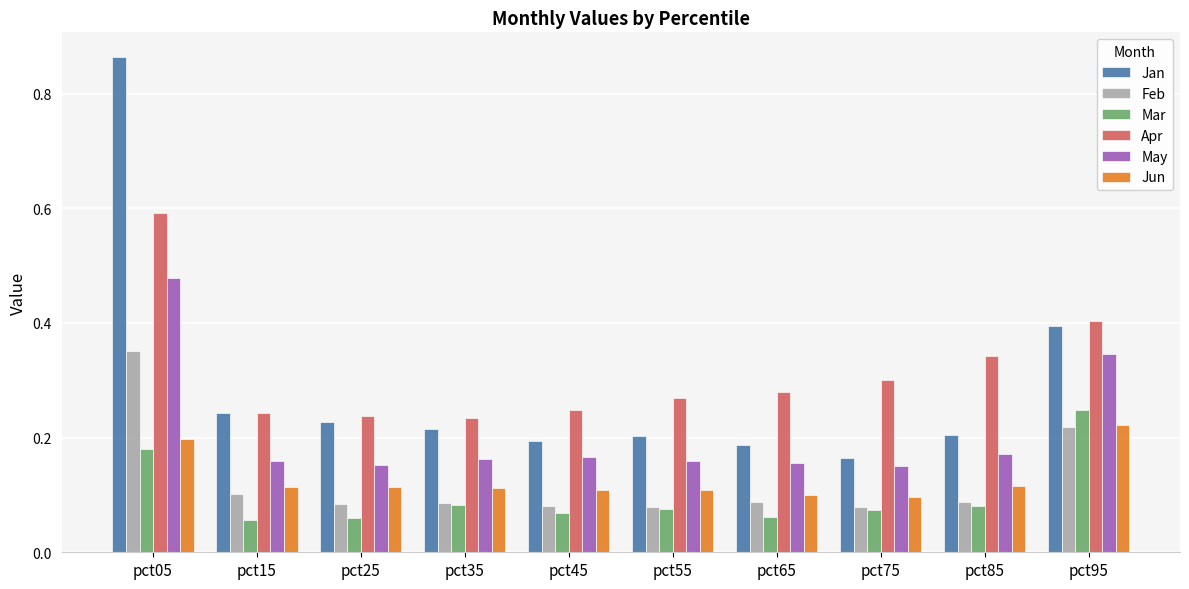

Which series has the largest total across all categories?

Apr